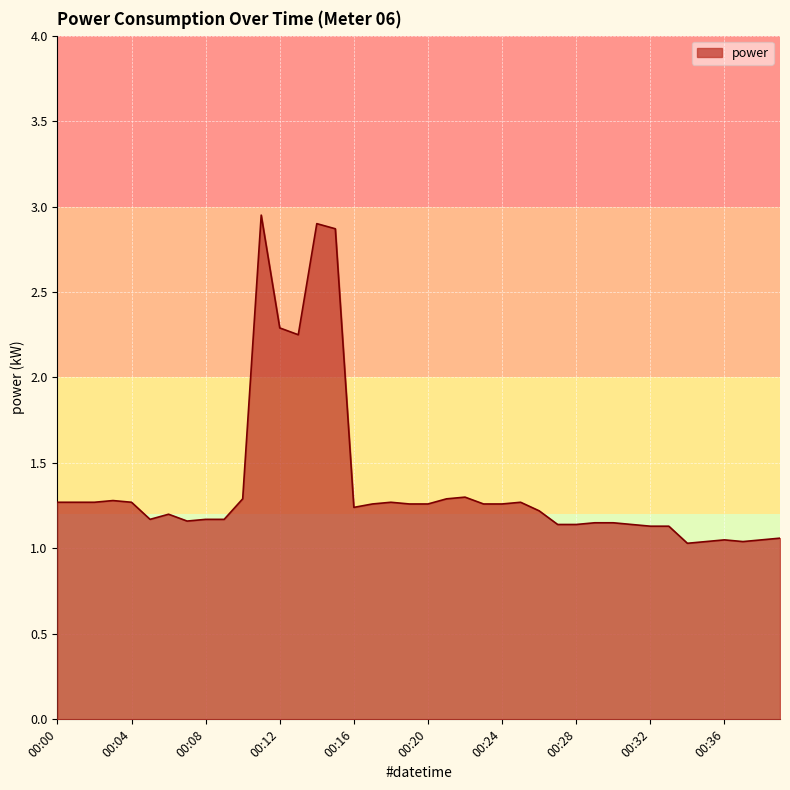

What is the sum of all values?

54.9